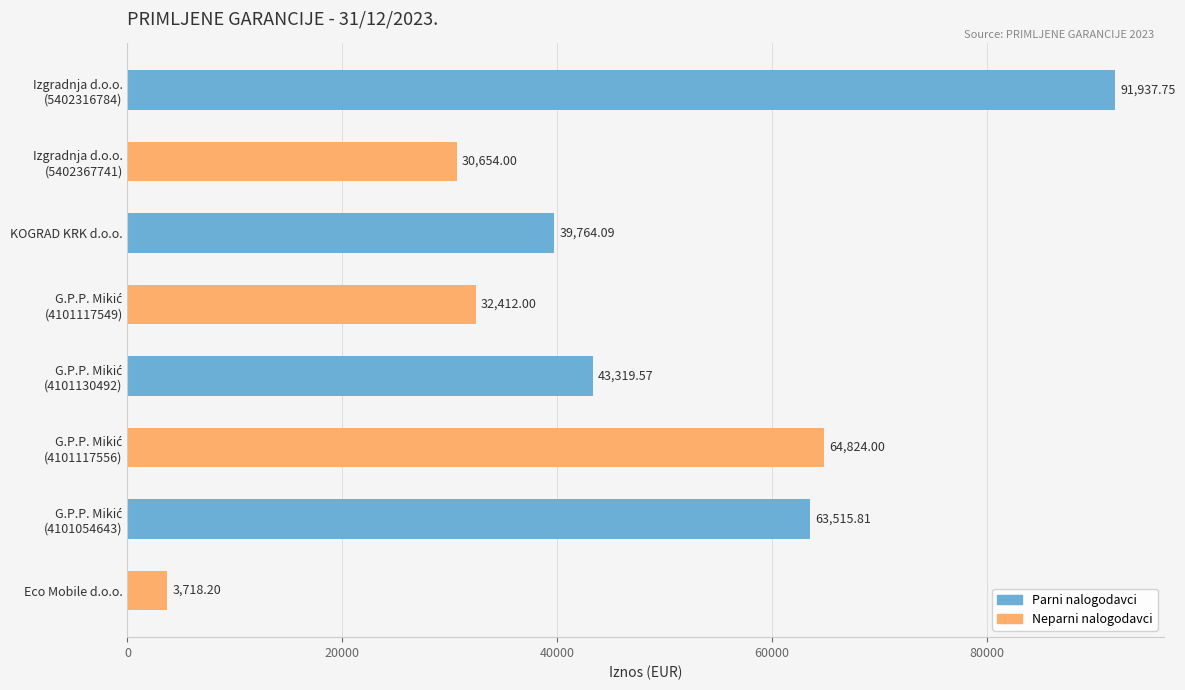

What is the average value?

46268.2